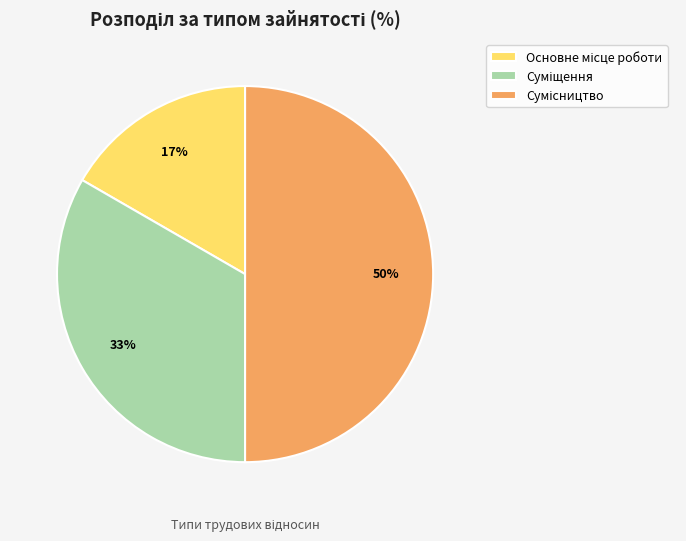

How many segments does this pie chart have?

3